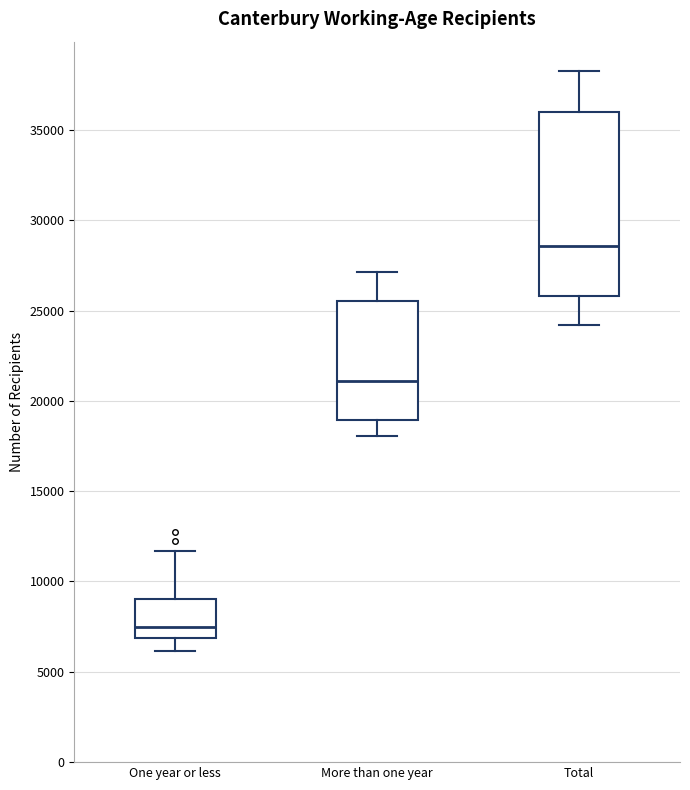

Reading left to right, read every box against the y-axis: the position of its median line, the range the box covers, and the ends of its whiskers. The values are not printed on the chart, so give them approximately, as read against the axis.

One year or less: median 7500, box 7000 to 9000, whiskers 6000 to 11500
More than one year: median 21000, box 19000 to 25500, whiskers 18000 to 27000
Total: median 28500, box 26000 to 36000, whiskers 24000 to 38500